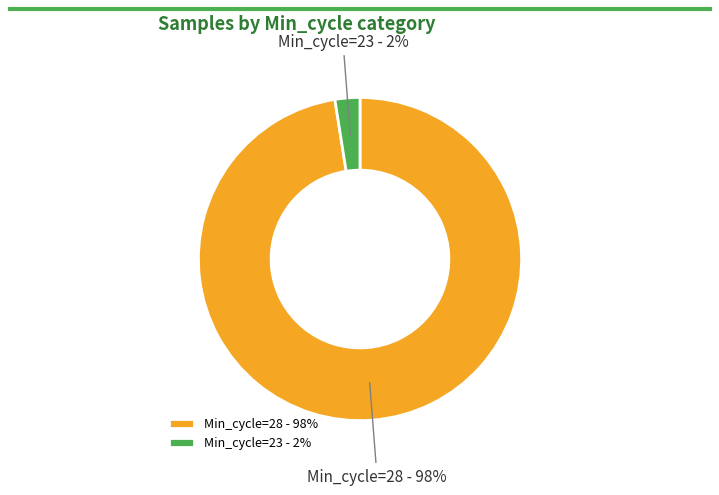

What percentage is the Min_cycle=23 - 2% slice, to the nearest percent?

2%